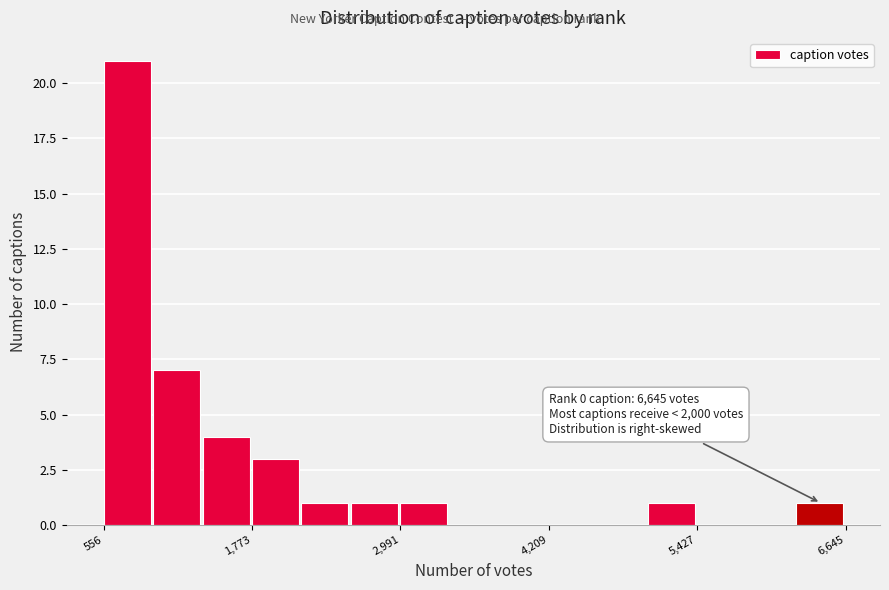

Around what value on the x-axis is the tallest bar? Give the approximate position of its centre, as read against the axis.

800